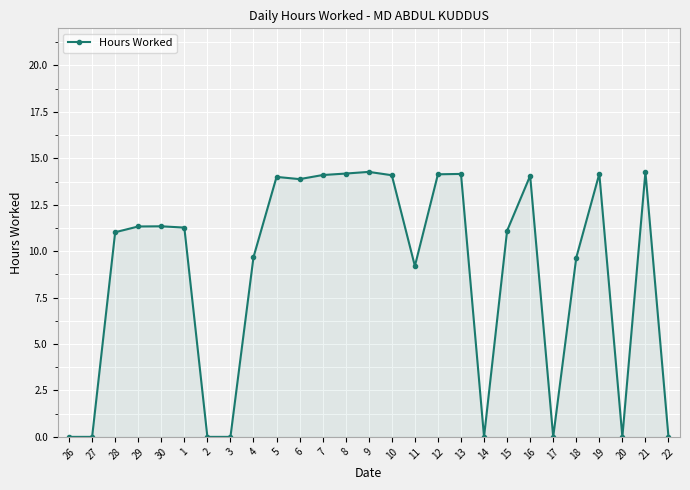

What is the ratio of the value at 1 to the value at 12?

0.8